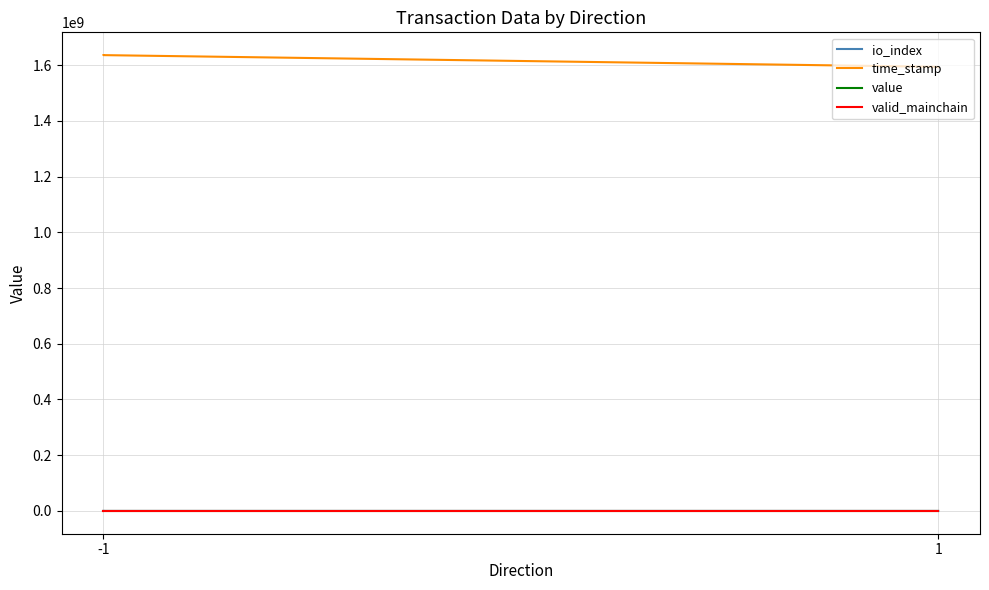

What is the difference between the second highest and second lowest values in the io_index series?

795.0